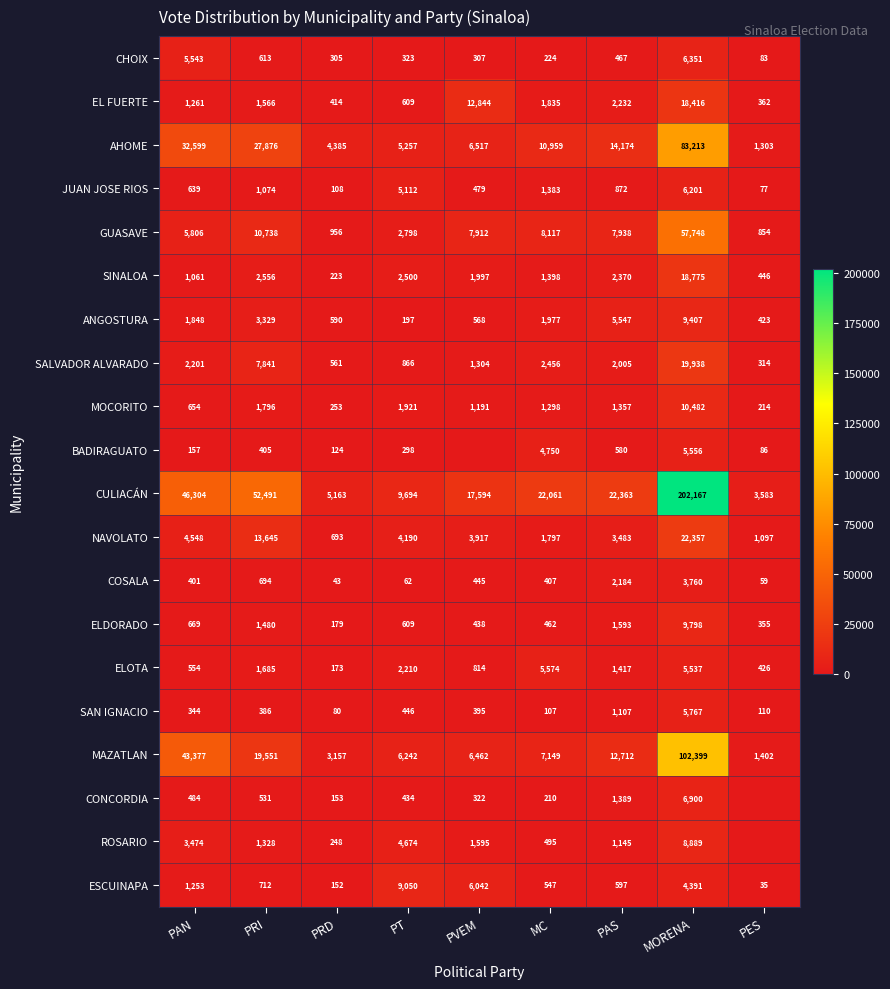

What is the average value of the SALVADOR ALVARADO series?

4165